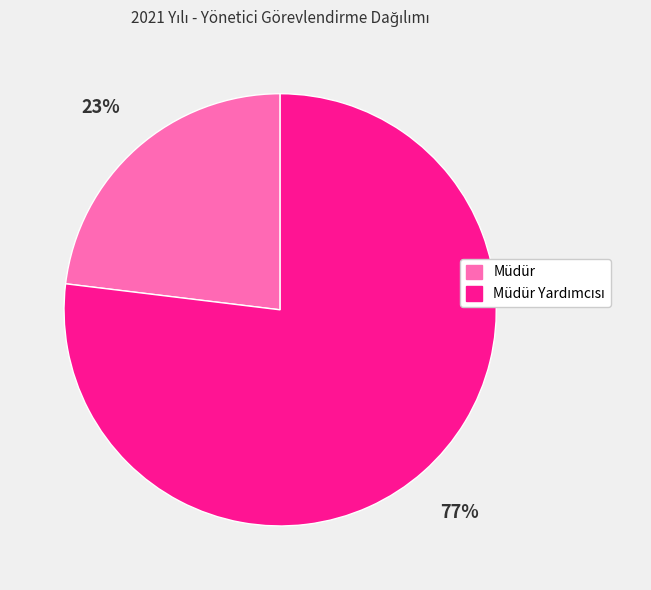

To the nearest percent, what is the average slice percentage?

50%